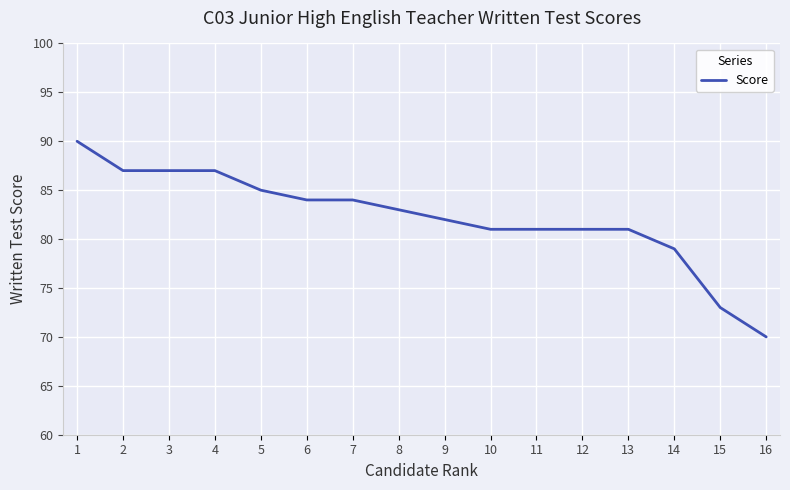

Does the chart display data point markers on the line(s)?

No